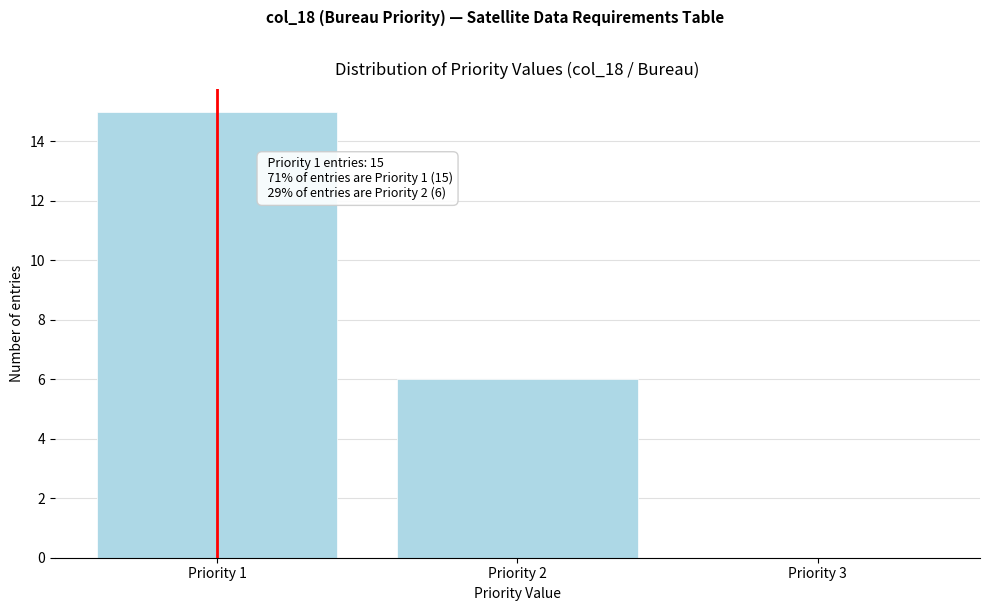

Which range on the x-axis has the tallest bar?

0.5 to 1.5